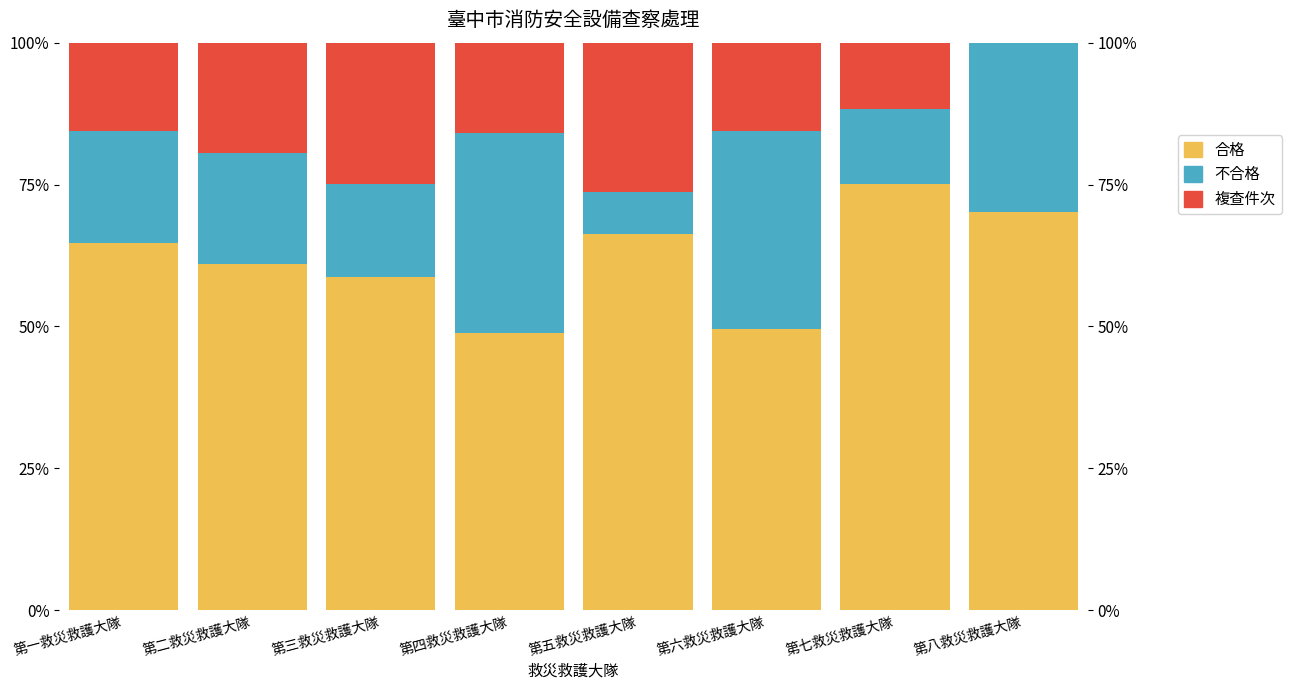

What is the label of the 7th bar from the left?

第七救災救護大隊